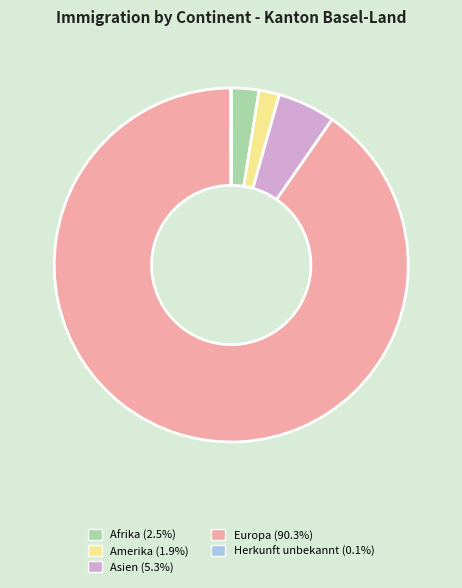

Does any single category account for the majority?

Yes